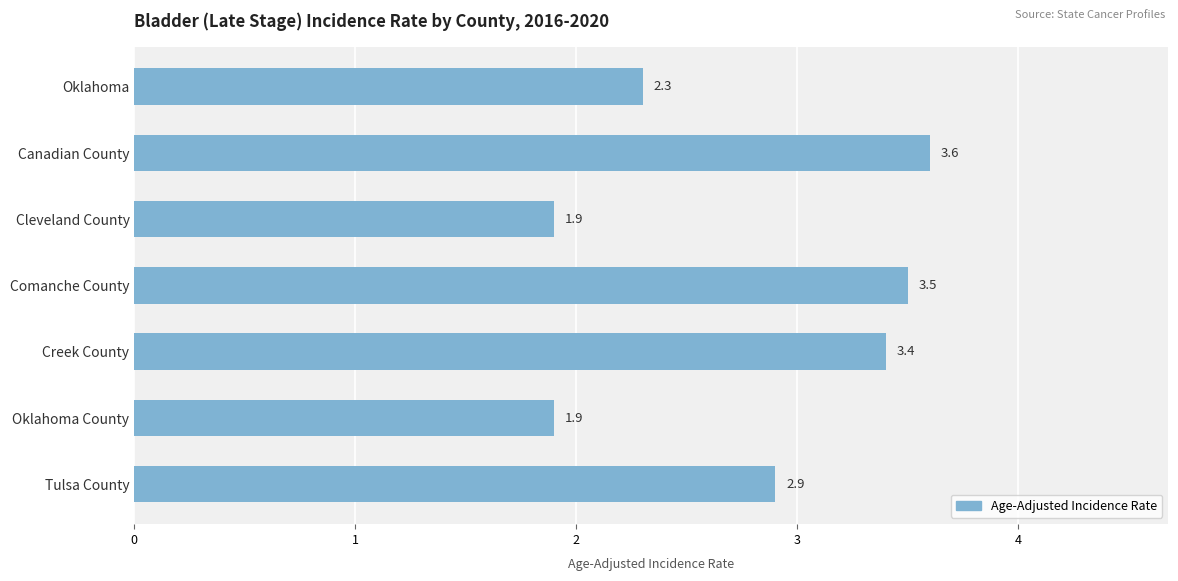

What is the difference between the maximum and minimum values?

1.7